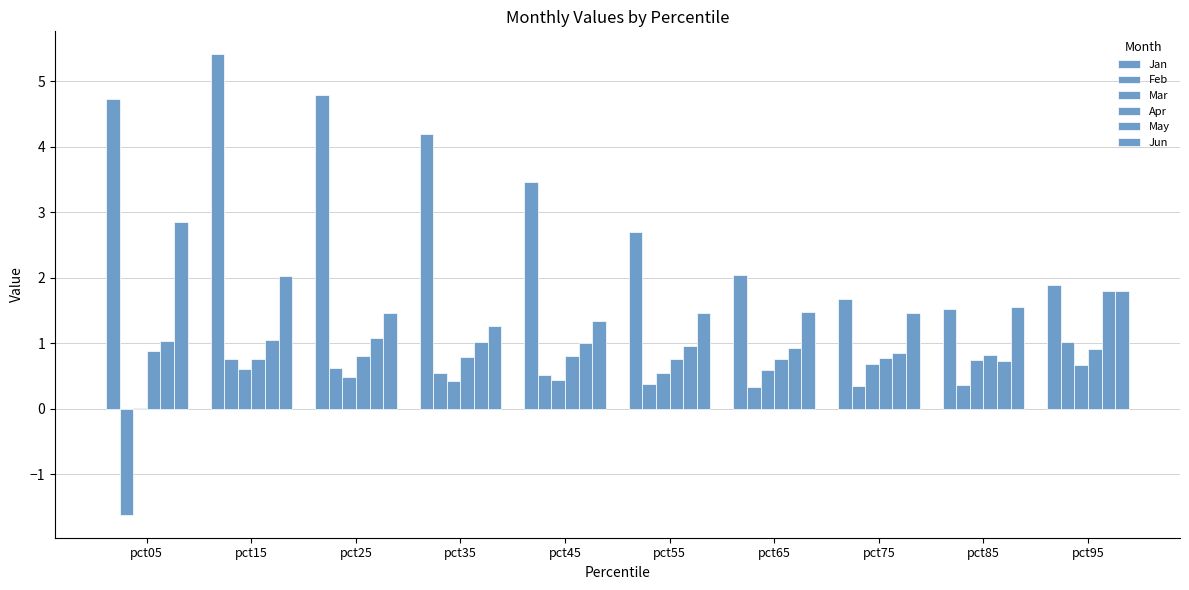

At which label does Jan first exceed 3?

pct05